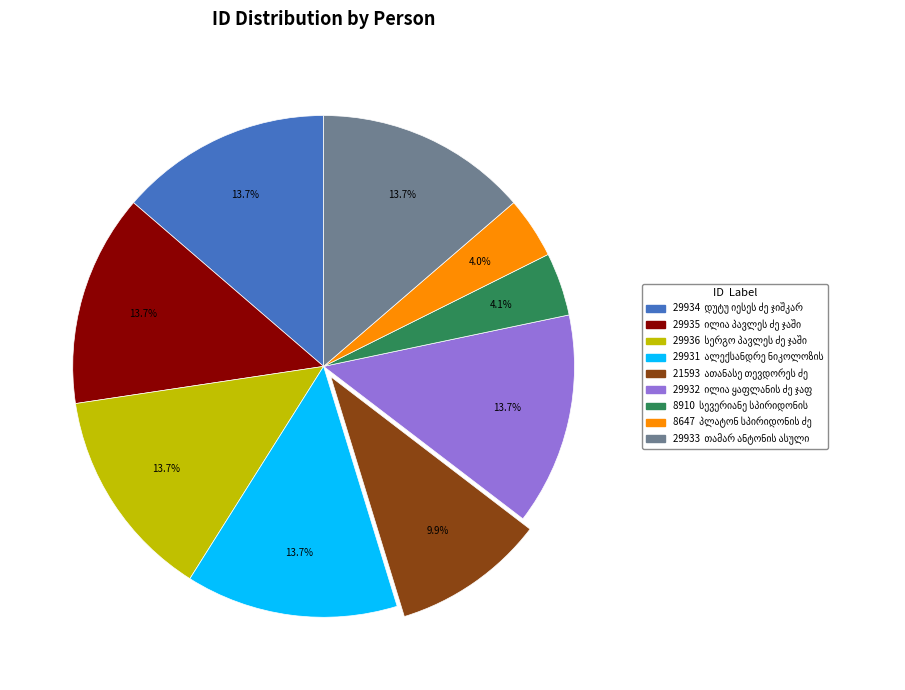

Does any single category account for the majority?

No